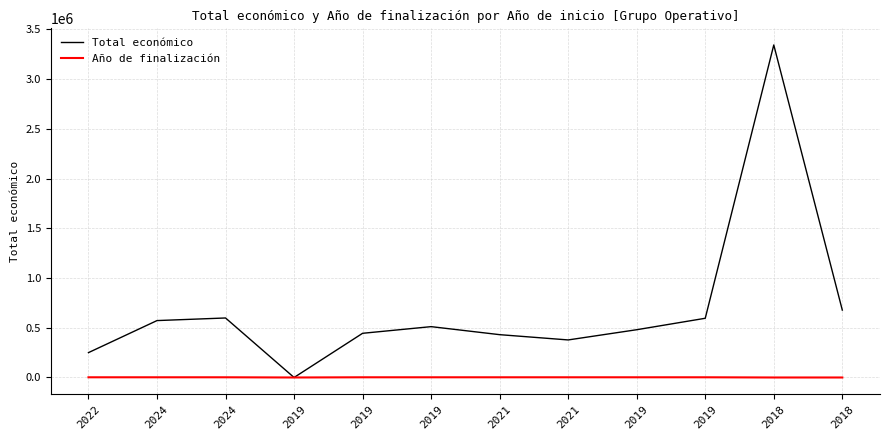

What are all the series names shown in the legend?

Total económico, Año de finalización